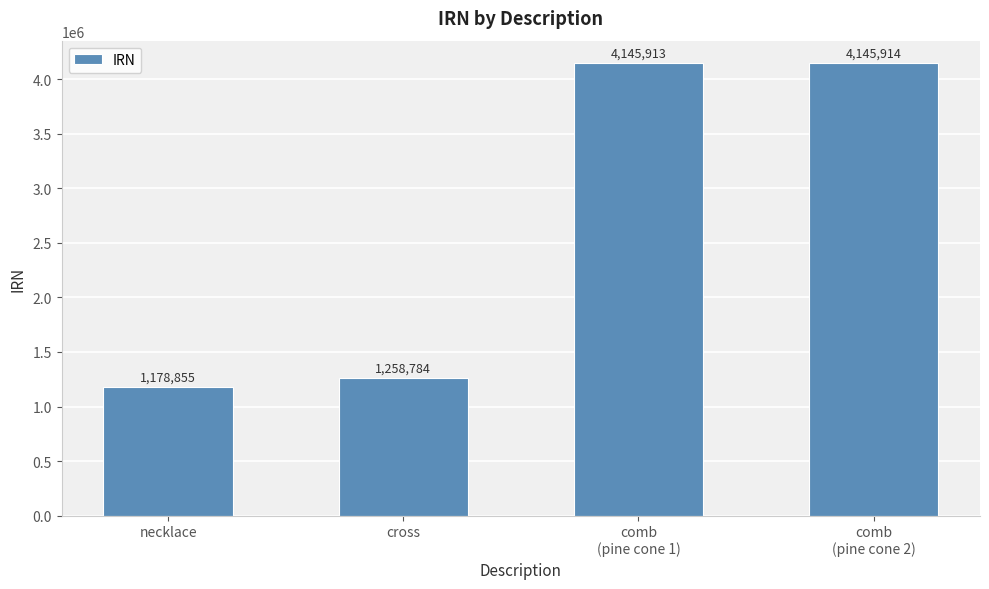

Which category has the highest value across all series?

comb
(pine cone 2)